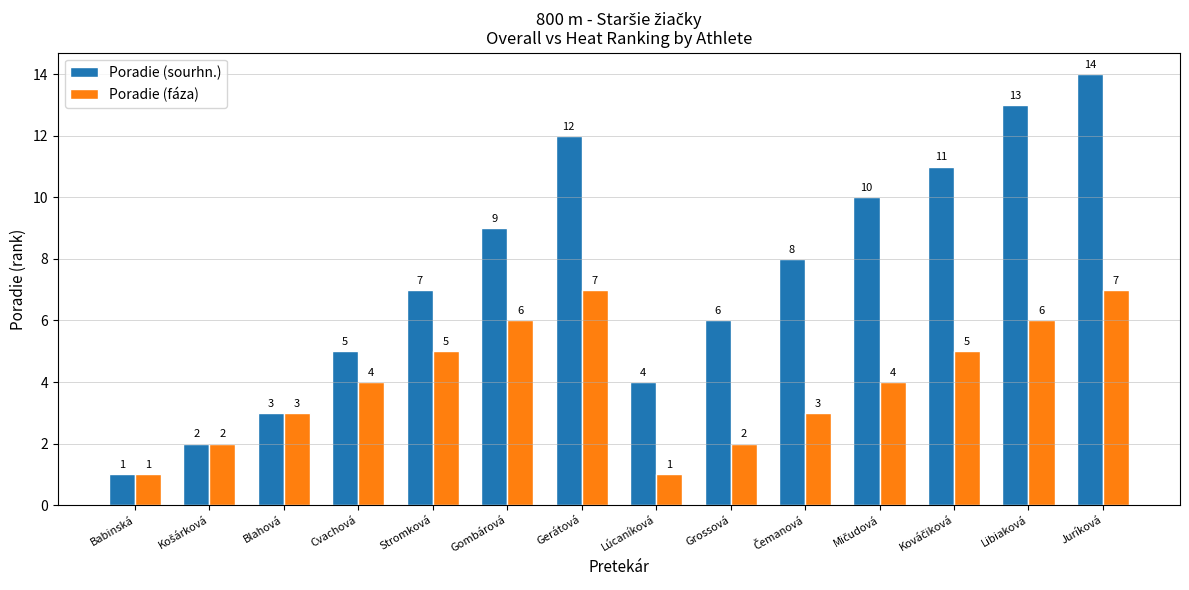

What is the difference between the Poradie (fáza) values at Gerátová and Blahová?

4